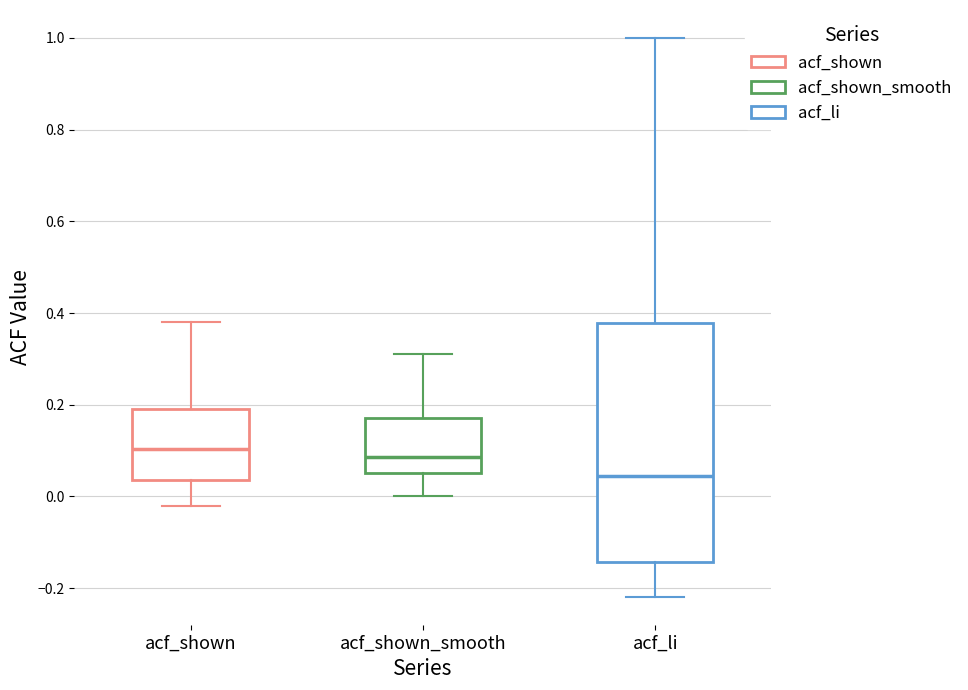

Where does the lower whisker of the box for acf_li end on the y-axis? The values are not printed on the chart, so give them approximately, as read against the axis.

-0.22